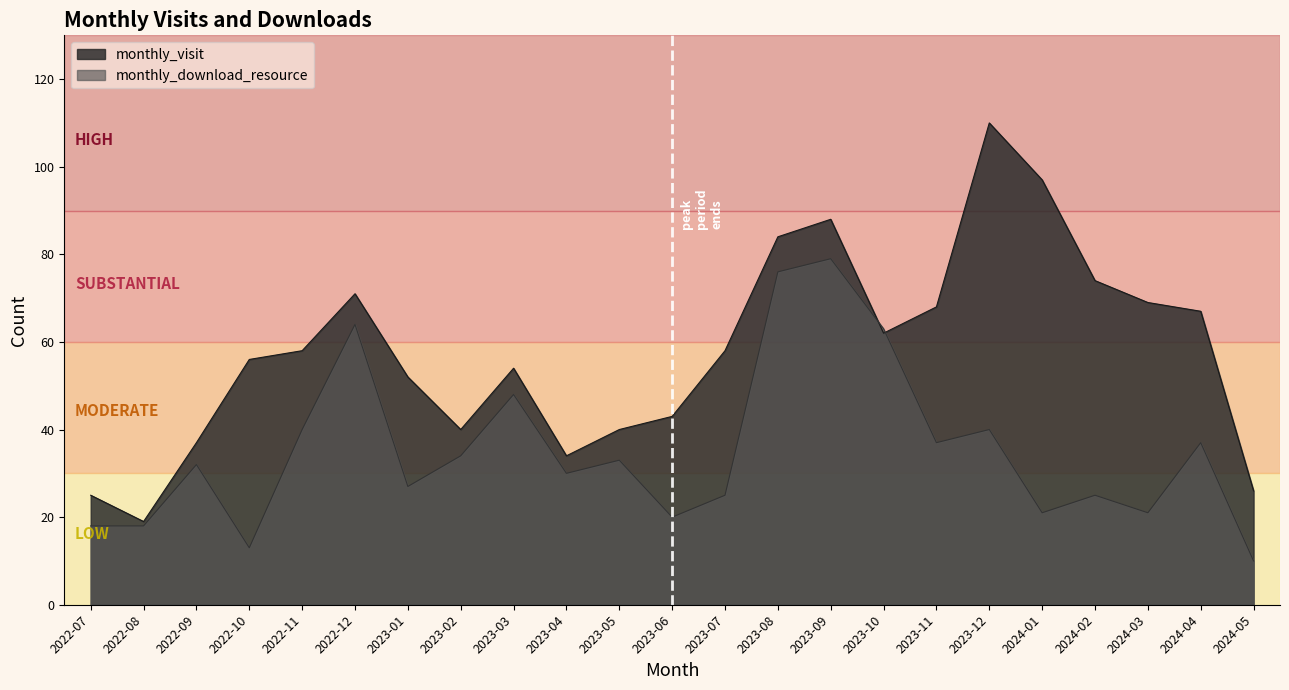

What is the sum of all monthly_download_resource values?

811